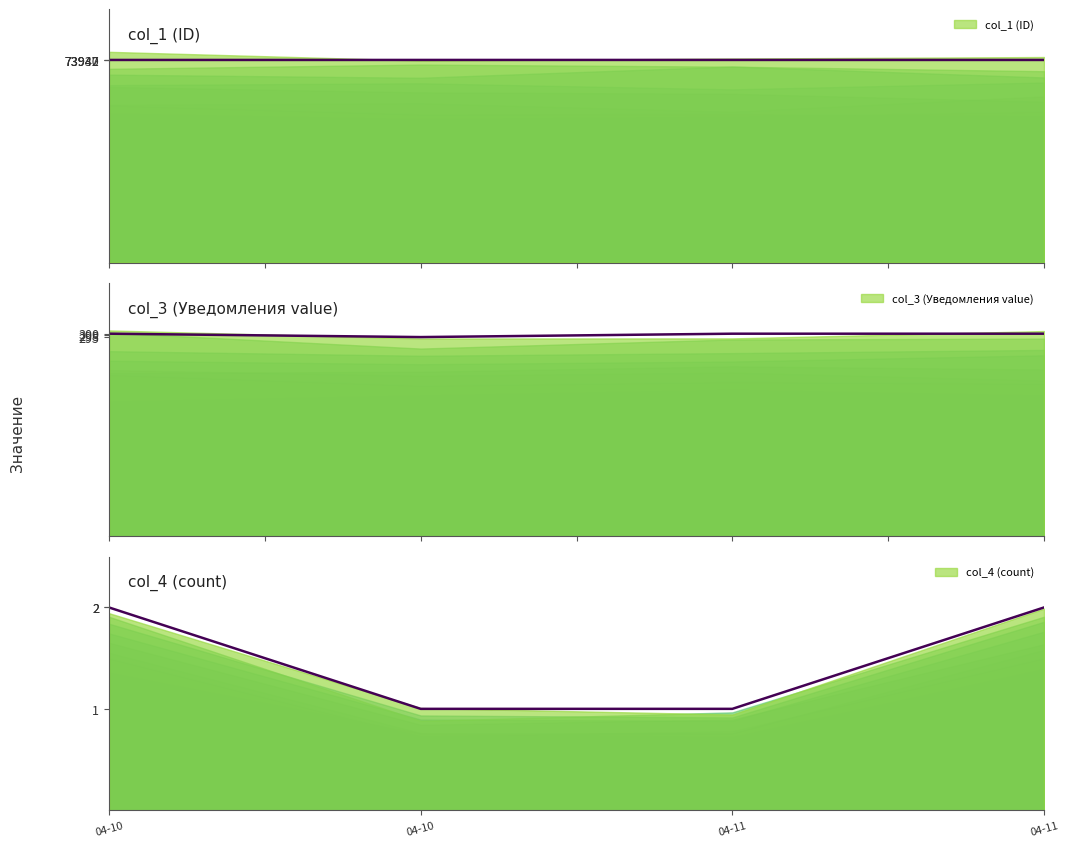

Between 2014-04-10 19:24:41 and 2014-04-10 18:06:27, which series saw the biggest shift?

col_3 (Уведомления value)